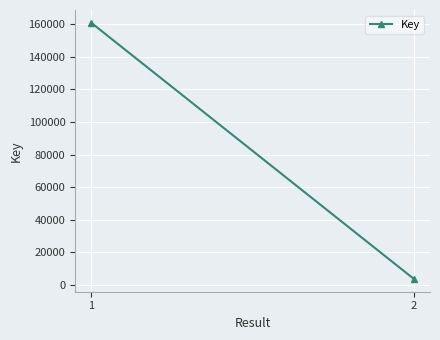

Reading left to right, transcribe all the data shown in this chart.

160879	3647